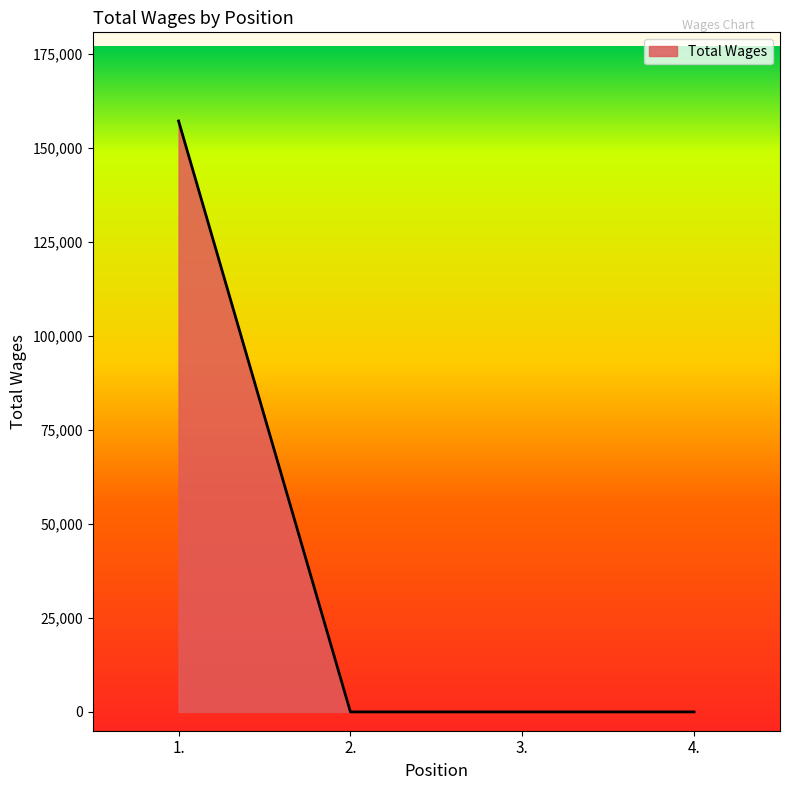

Read the value at 1..

157098